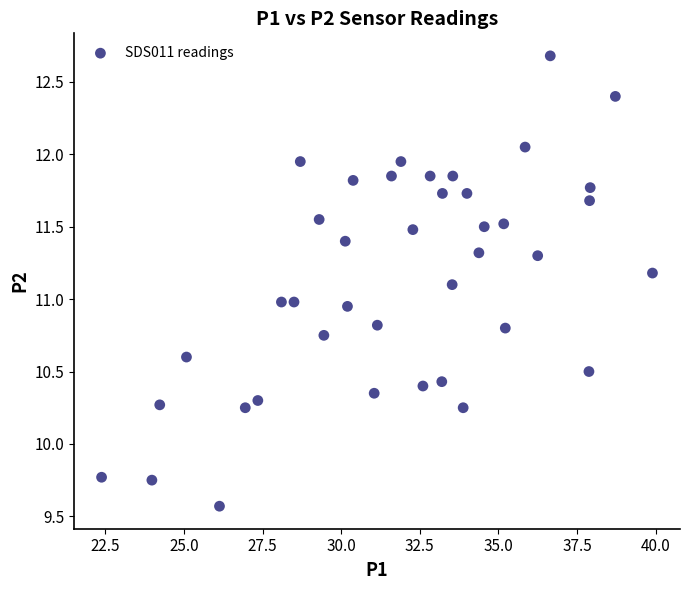

What is the range of Y values (max minus min)?

3.1